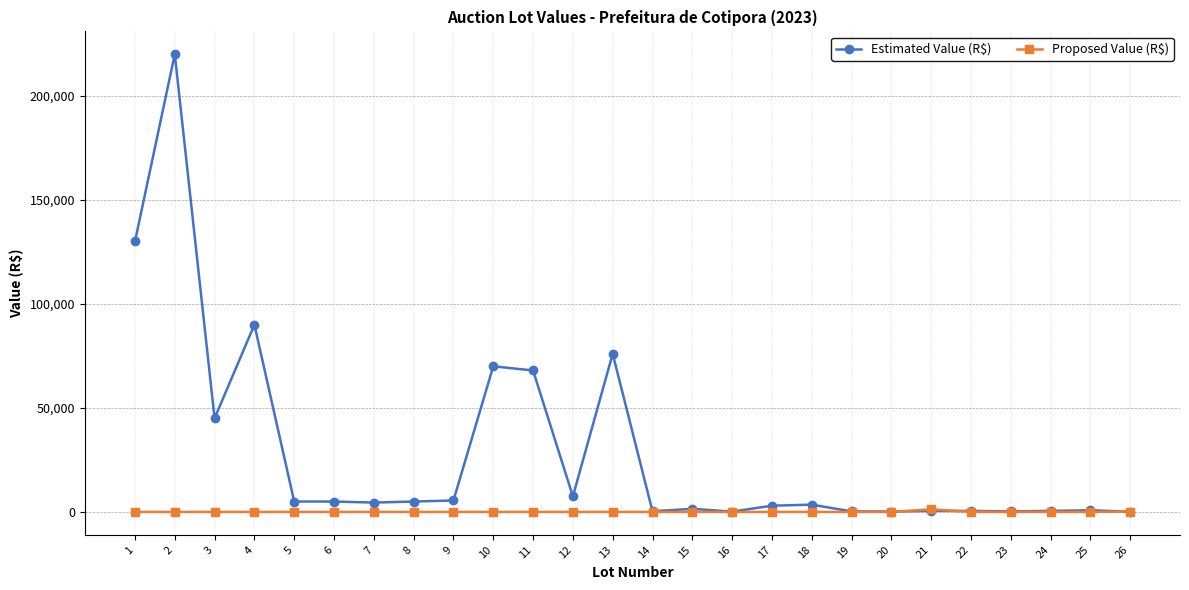

True or false: Estimated Value (R$) has more than 0 points higher than both neighbors.

True